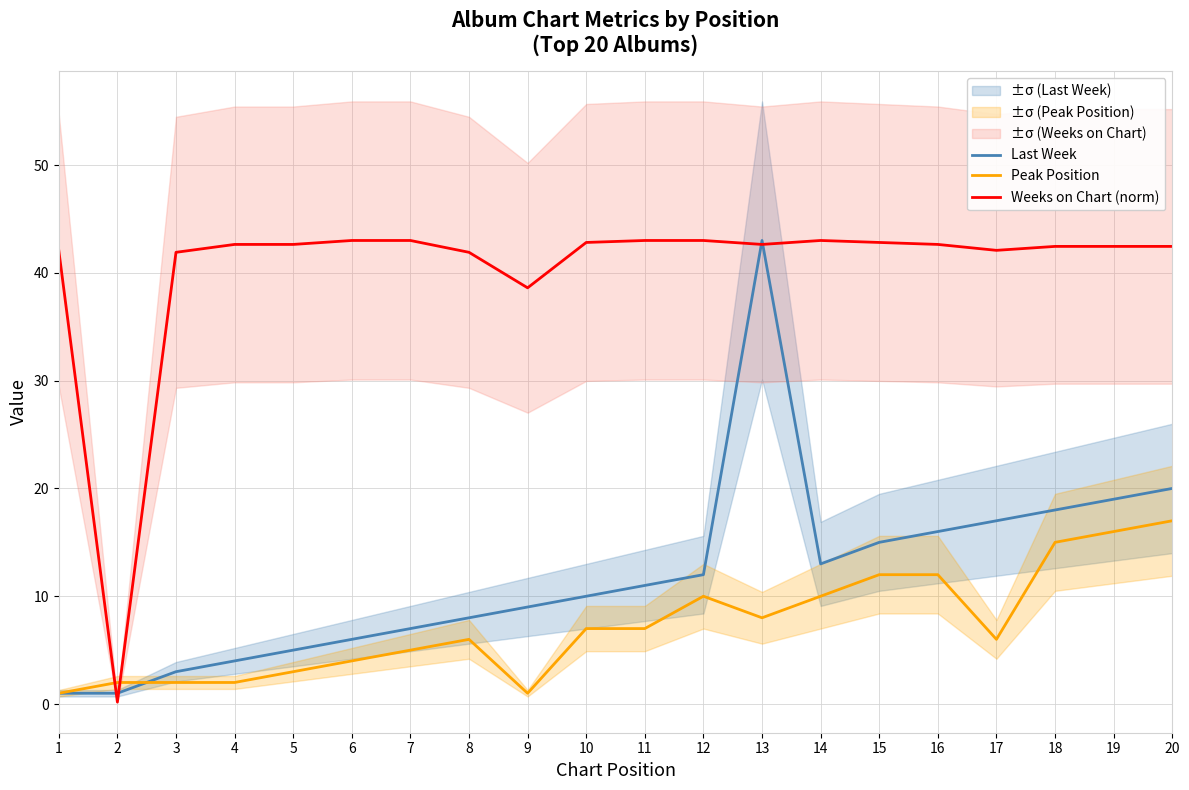

True or false: Peak Position and Weeks on Chart (norm) intersect in this chart.

True